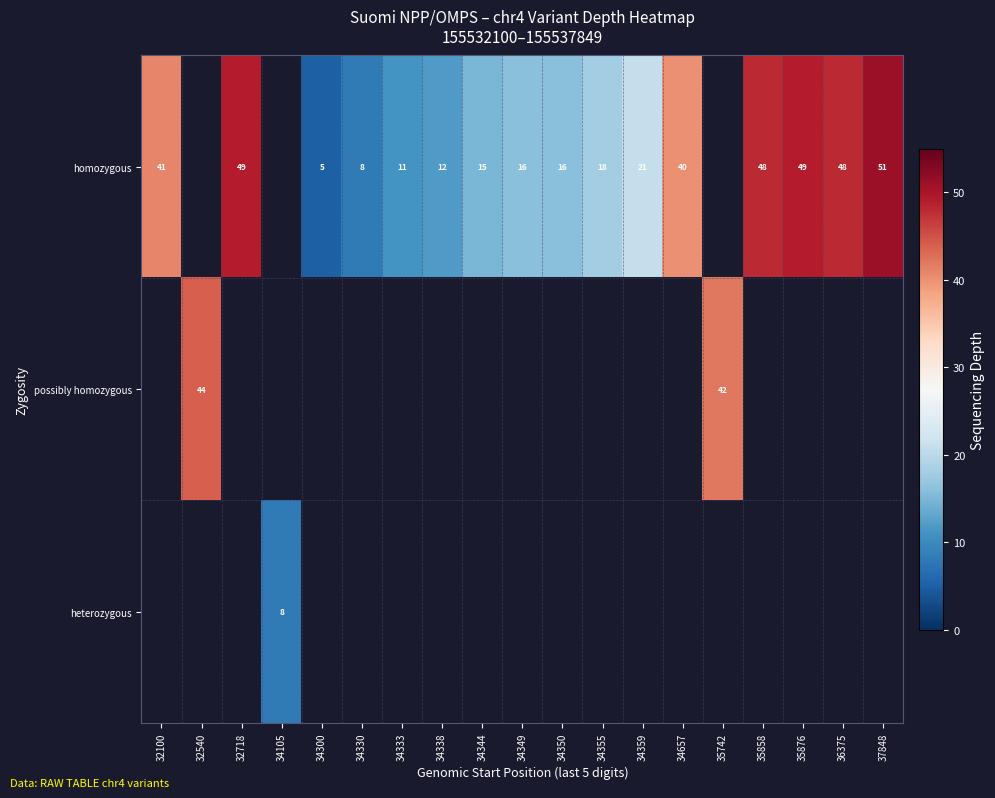

At how many categories does at least one series exceed 41?

7